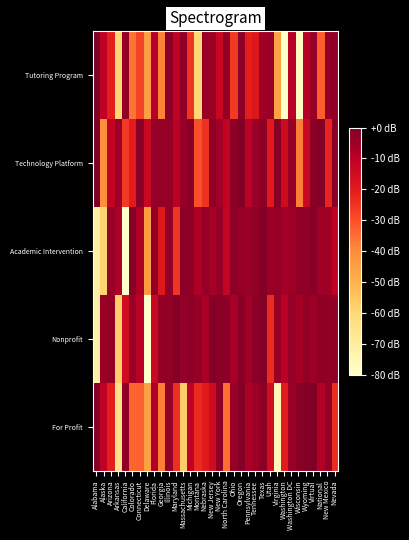

The Tutoring Program series shows -18.5 at Tennessee. True or false?

True